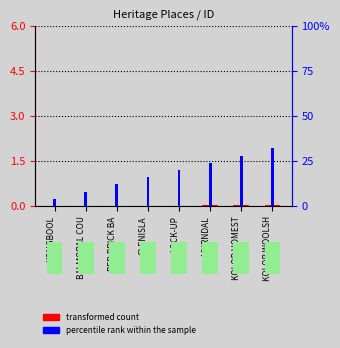

Count the number of categories in the chart.

8